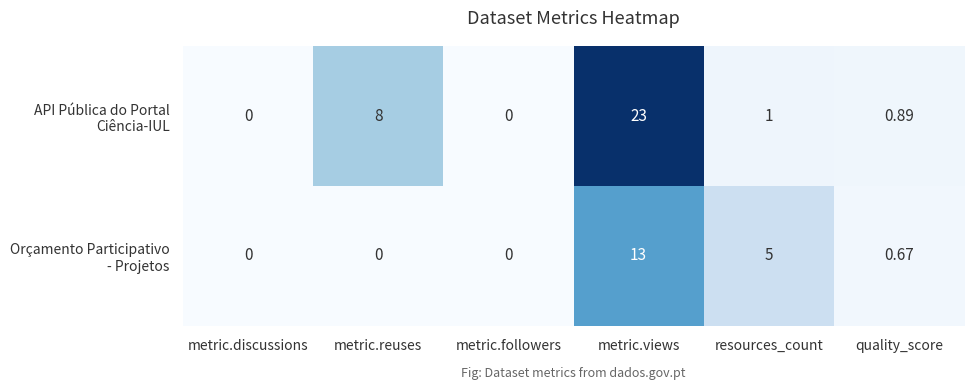

At which category is the sum across all series the highest?

metric.views